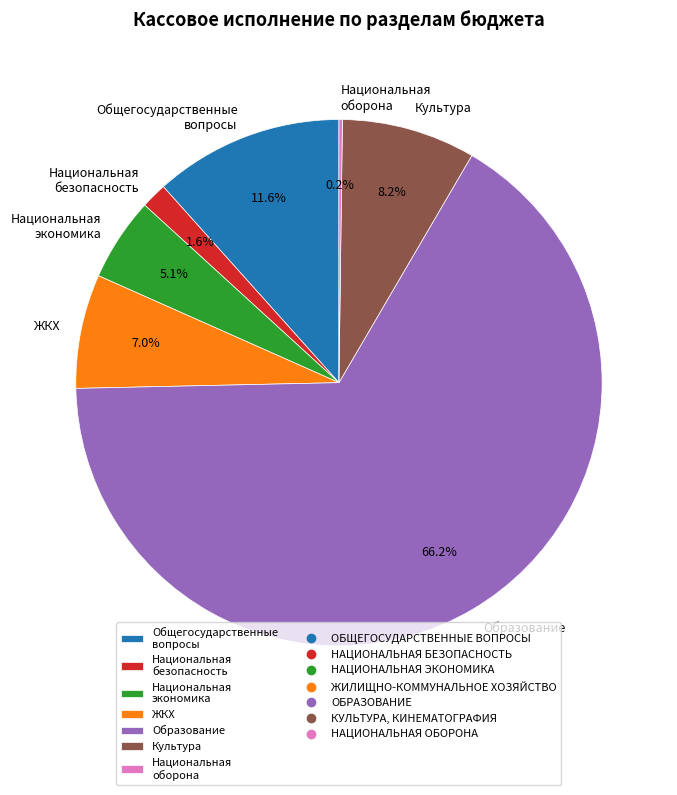

Does any single category account for the majority?

Yes